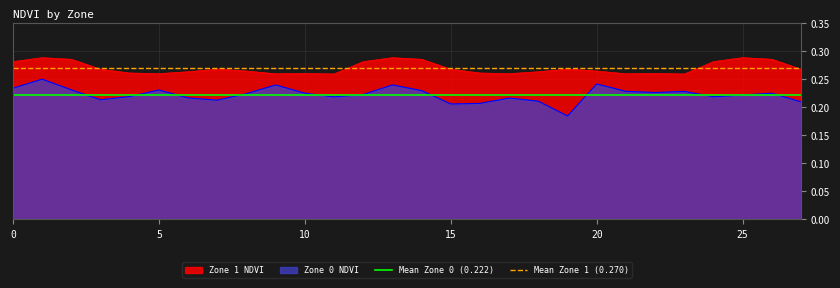

True or false: Zone 1 NDVI has a value of 0.2 at 0.

False